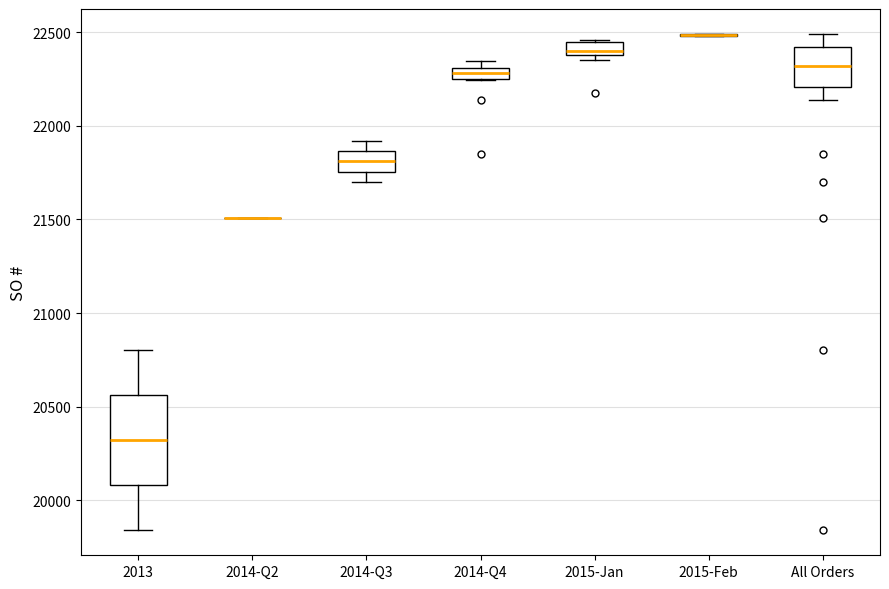

Where does the median line of the box for All Orders sit on the y-axis? The values are not printed on the chart, so give them approximately, as read against the axis.

22300